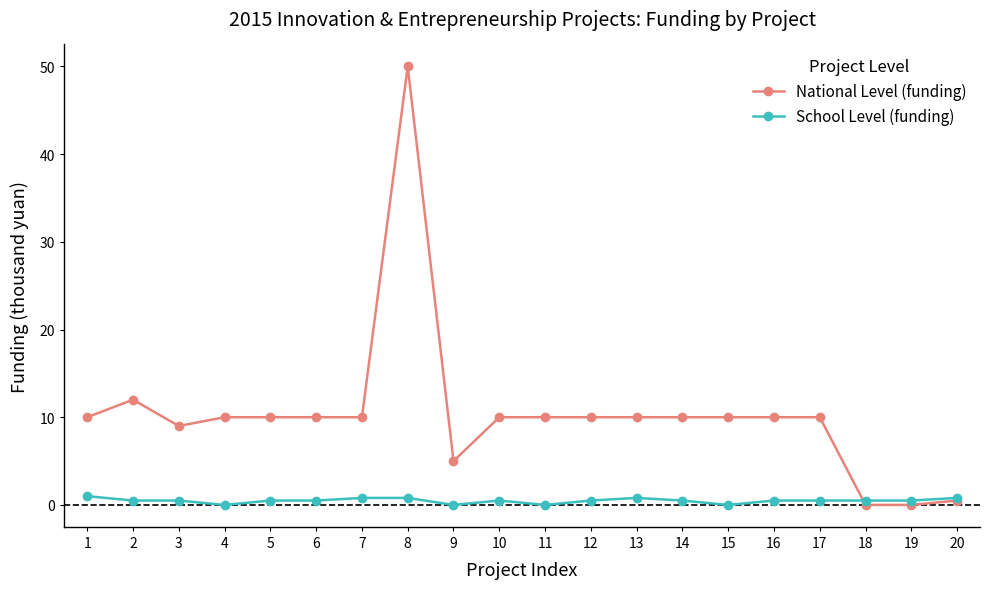

Where is the first local maximum for National Level (funding)?

2